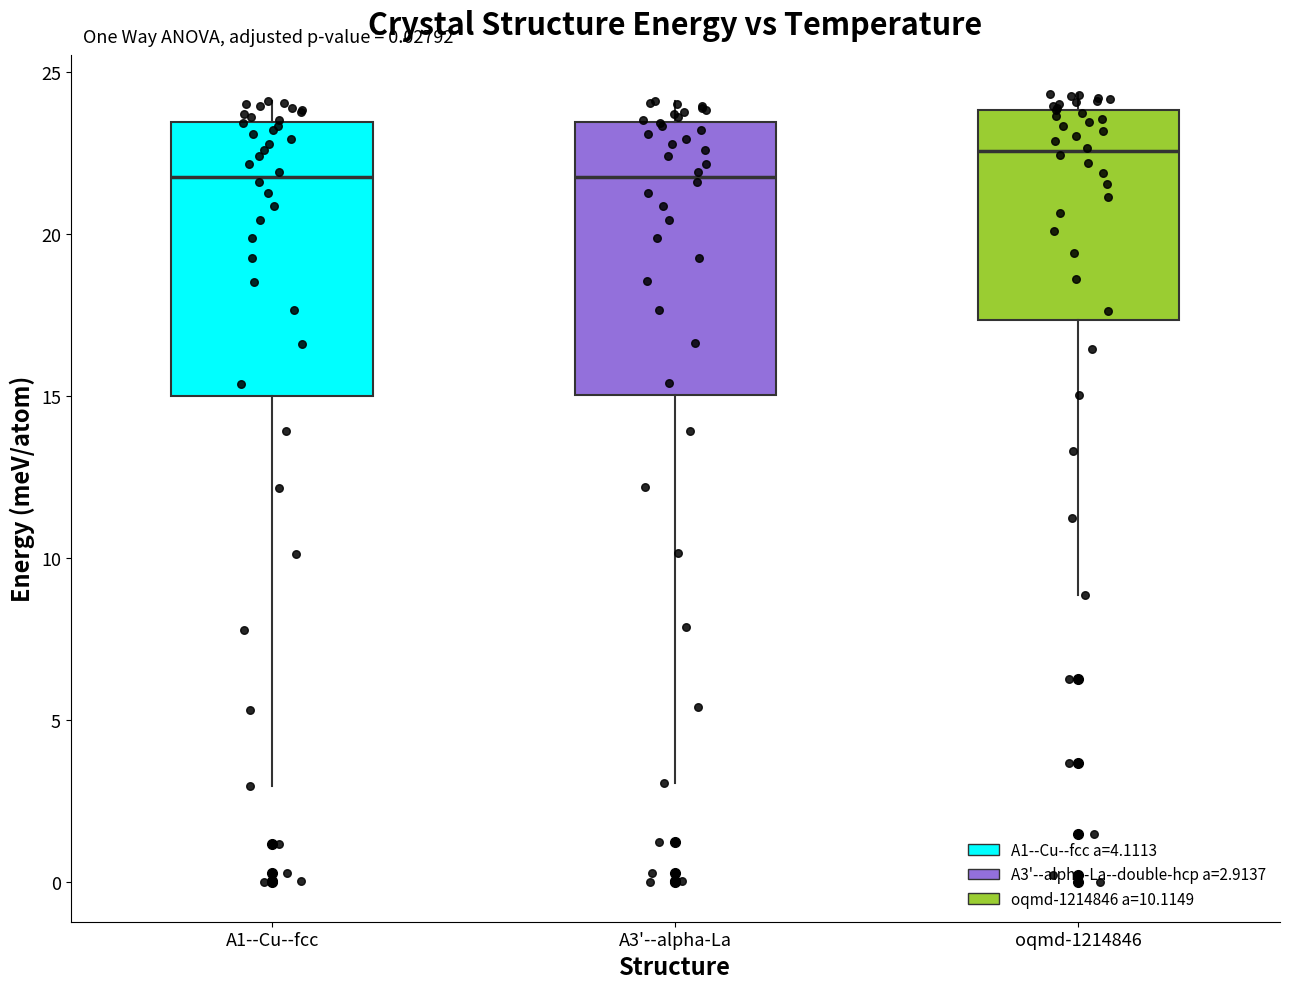

Reading left to right, read every box against the y-axis: the position of its median line, the range the box covers, and the ends of its whiskers. The values are not printed on the chart, so give them approximately, as read against the axis.

A1--Cu--fcc: median 21.5, box 15.0 to 23.5, whiskers 3.0 to 24.0
A3'--alpha-La: median 21.5, box 15.0 to 23.5, whiskers 3.0 to 24.0
oqmd-1214846: median 22.5, box 17.5 to 24.0, whiskers 9.0 to 24.5